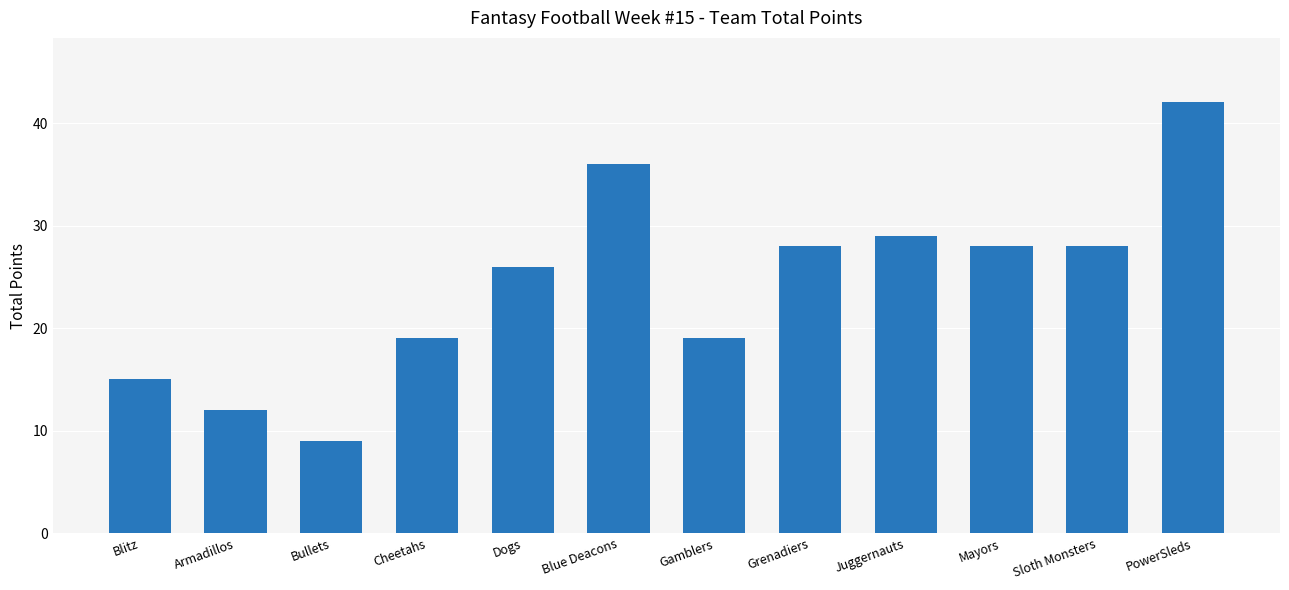

Reading left to right, extract all data points from this chart.

15	12	9	19	26	36	19	28	29	28	28	42